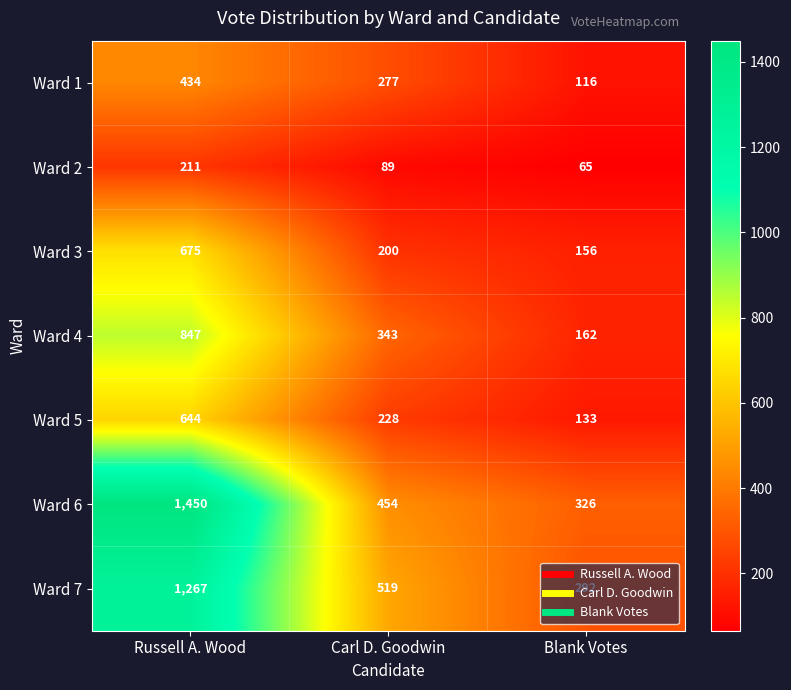

What is the sum of all Ward 3 values?

1031